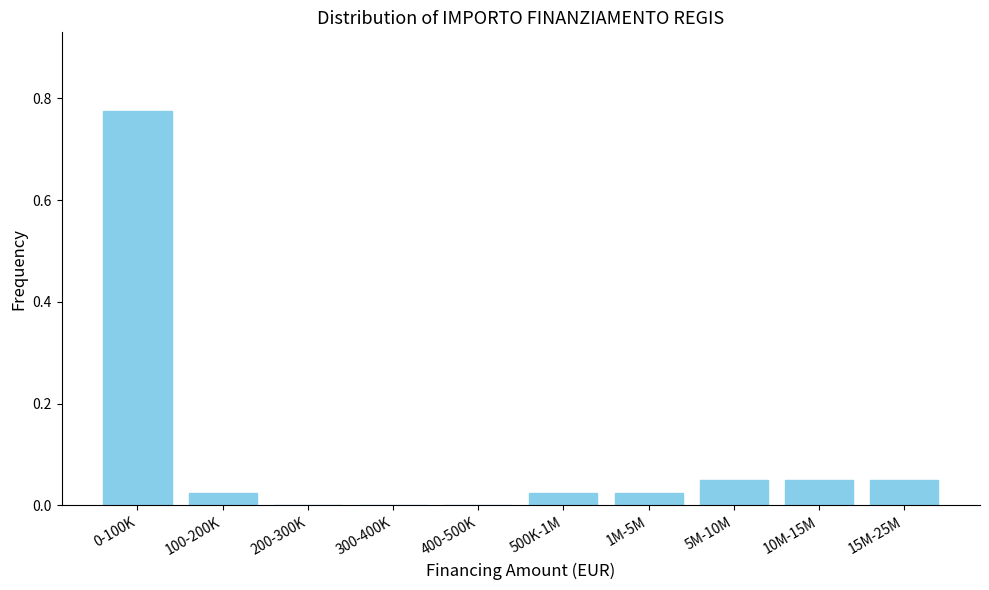

True or false: the data shows 1.0 at 0-100K.

False